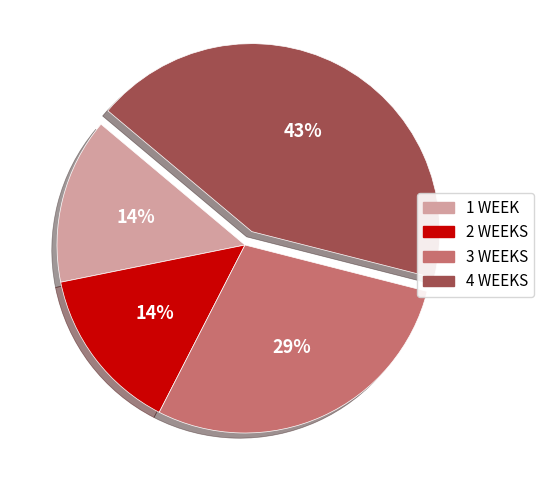

The 4 WEEKS slice represents 43% of the pie. True or false?

True